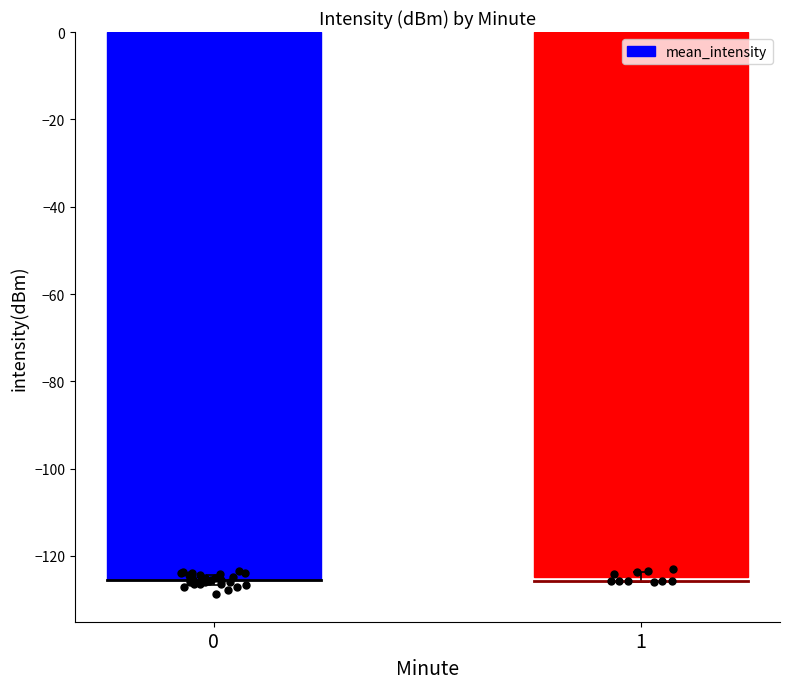

Between 1 and 0, which is larger?

1